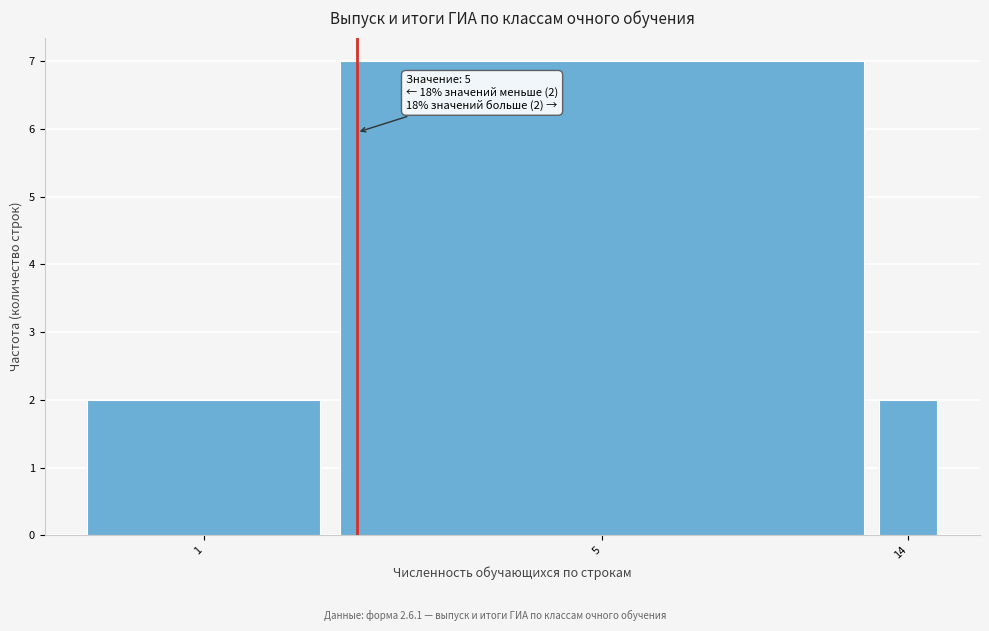

Reading left to right, transcribe all the data shown in this chart.

2	7	2